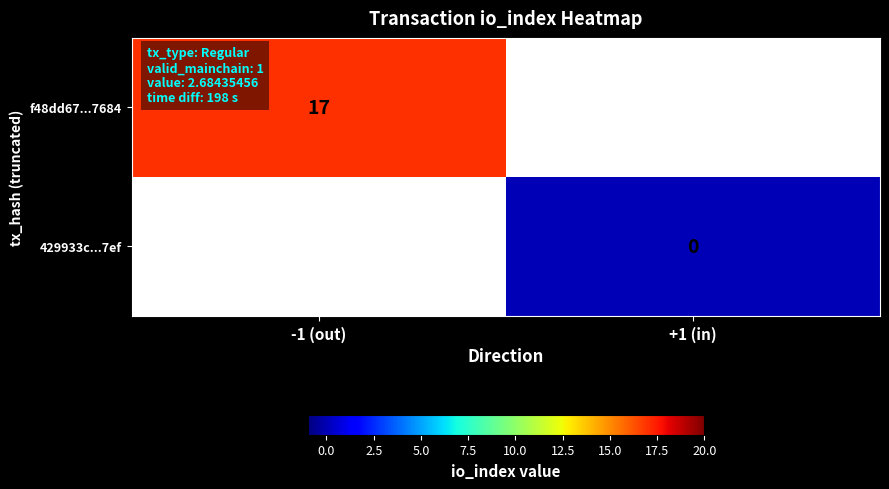

Which category has the highest value across all series?

-1 (out)